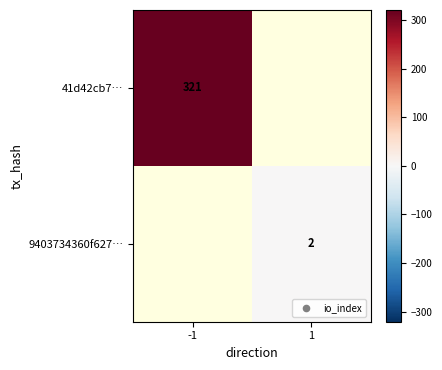

True or false: 9403734360f627… has a value of 1 at 1.

False